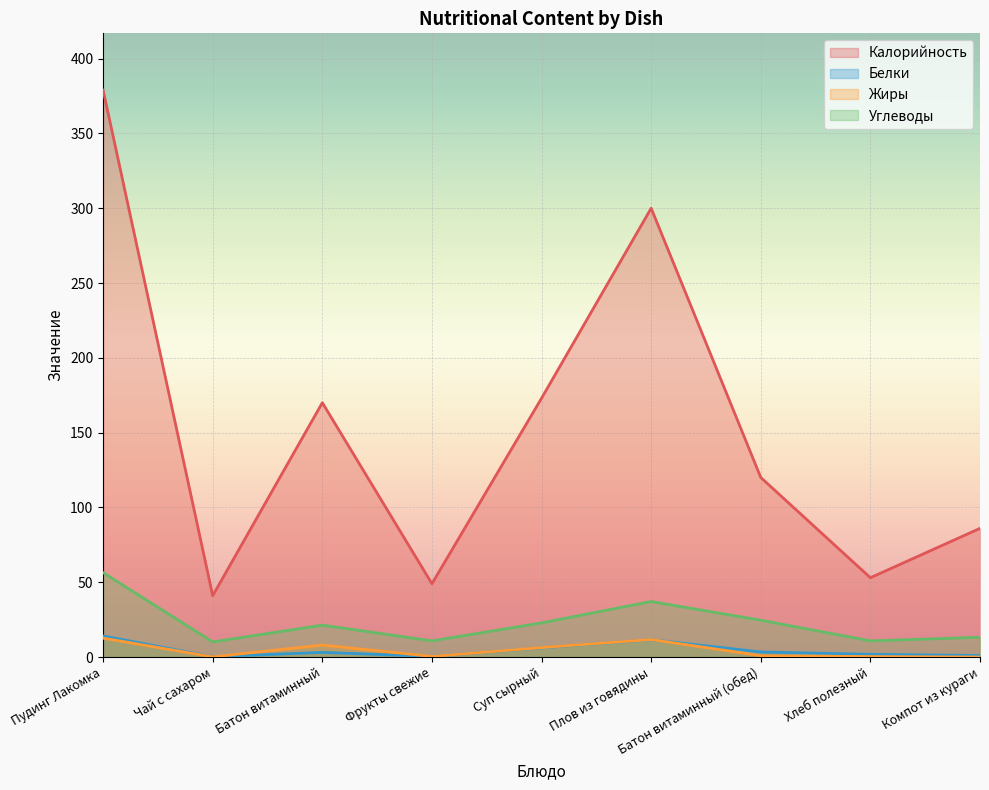

Where is the first local minimum for Калорийность?

Чай с сахаром